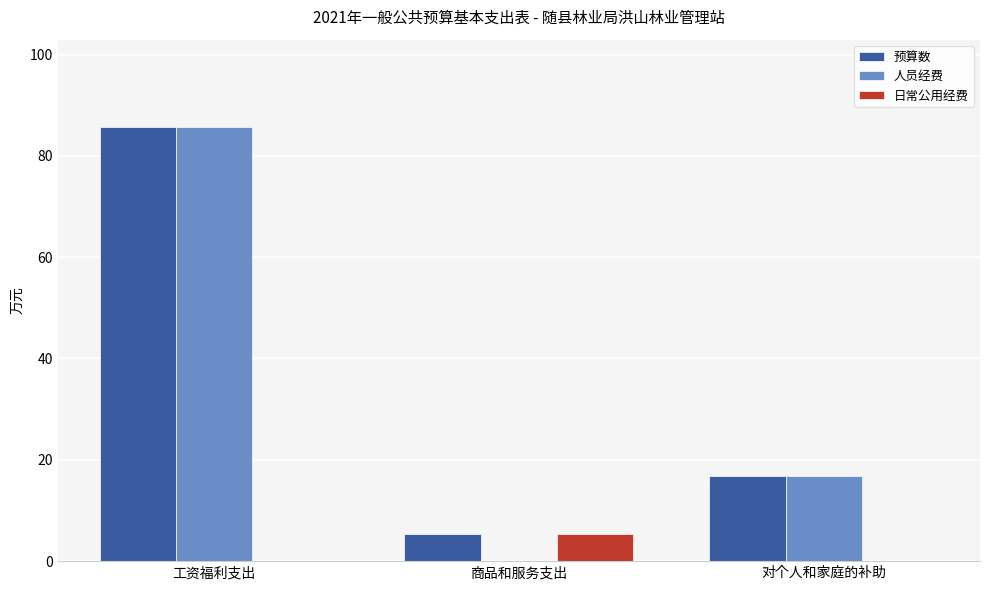

How many values in the 人员经费 series exceed 16?

2